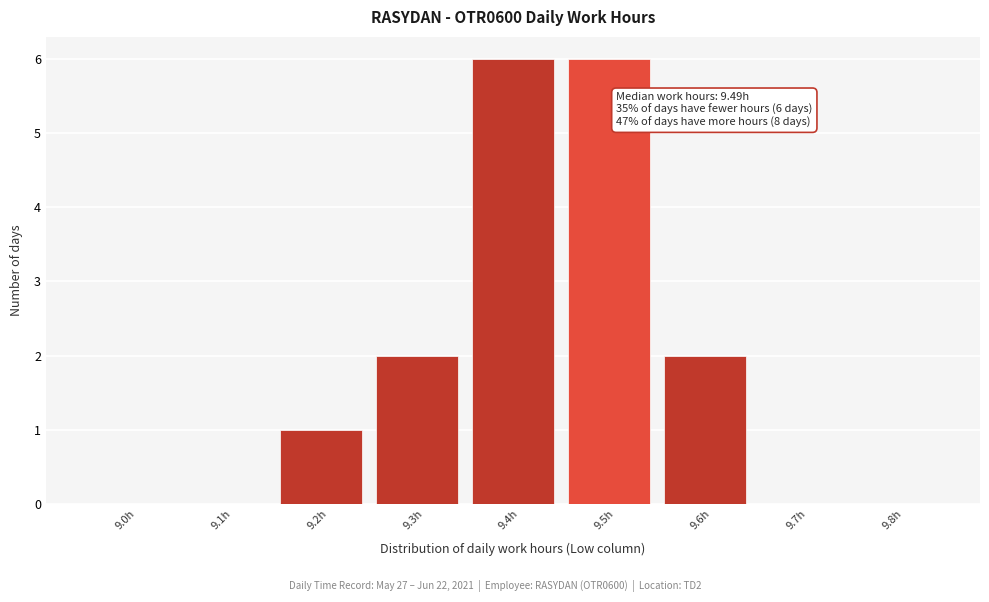

Reading left to right, extract all data points from this chart.

9.0h=0	9.1h=0	9.2h=1	9.3h=2	9.4h=6	9.5h=6	9.6h=2	9.7h=0	9.8h=0